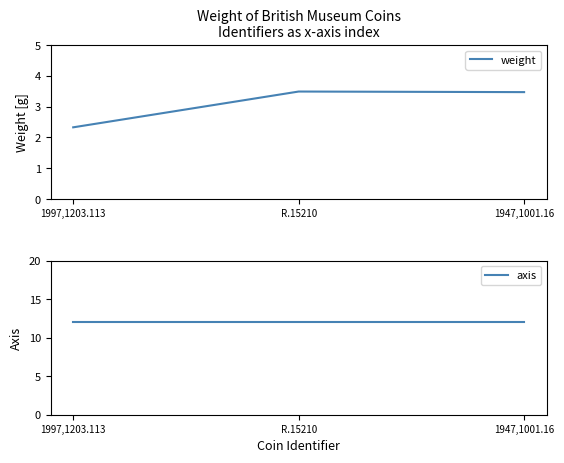

The value of axis at 1947,1001.16 is 12.0. True or false?

True